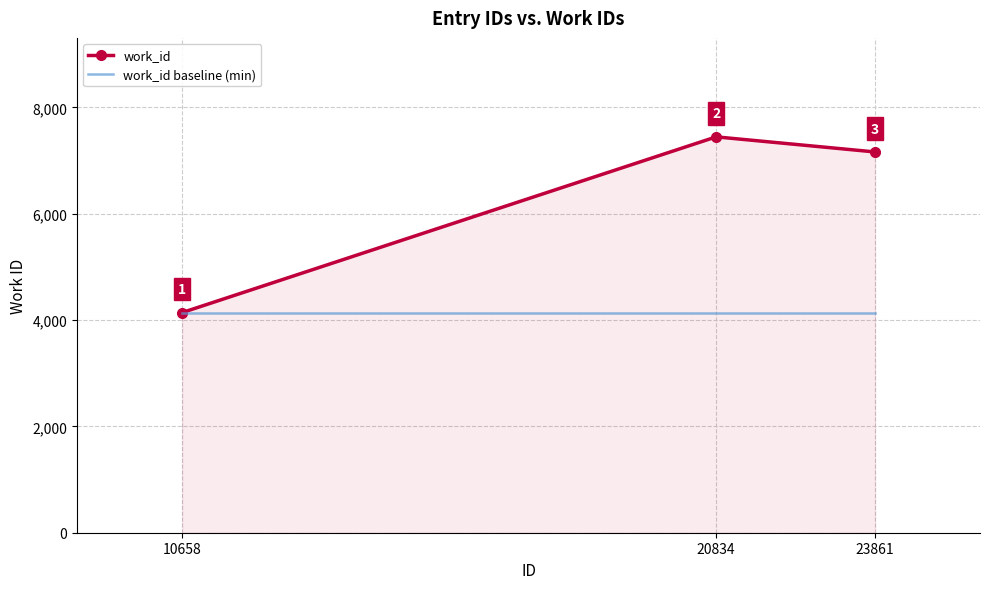

True or false: work_id baseline (min) has a value of 1022 at 23861.

False